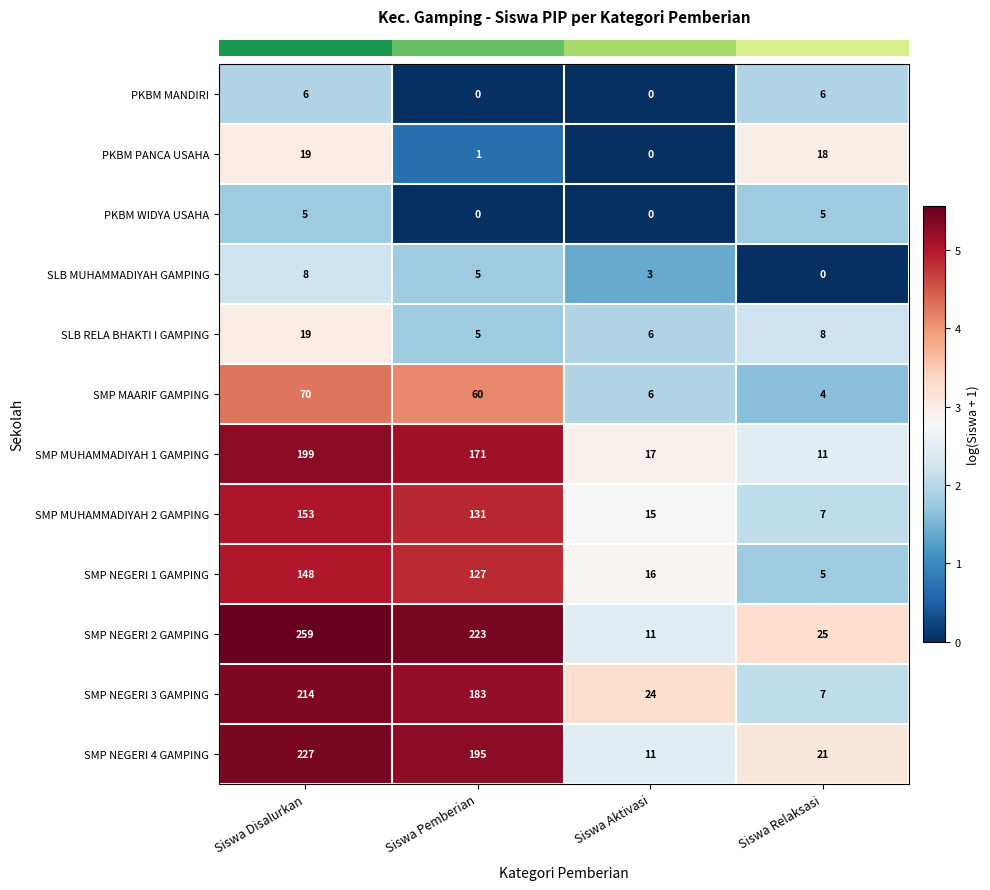

What is the sum of all PKBM PANCA USAHA values?

38